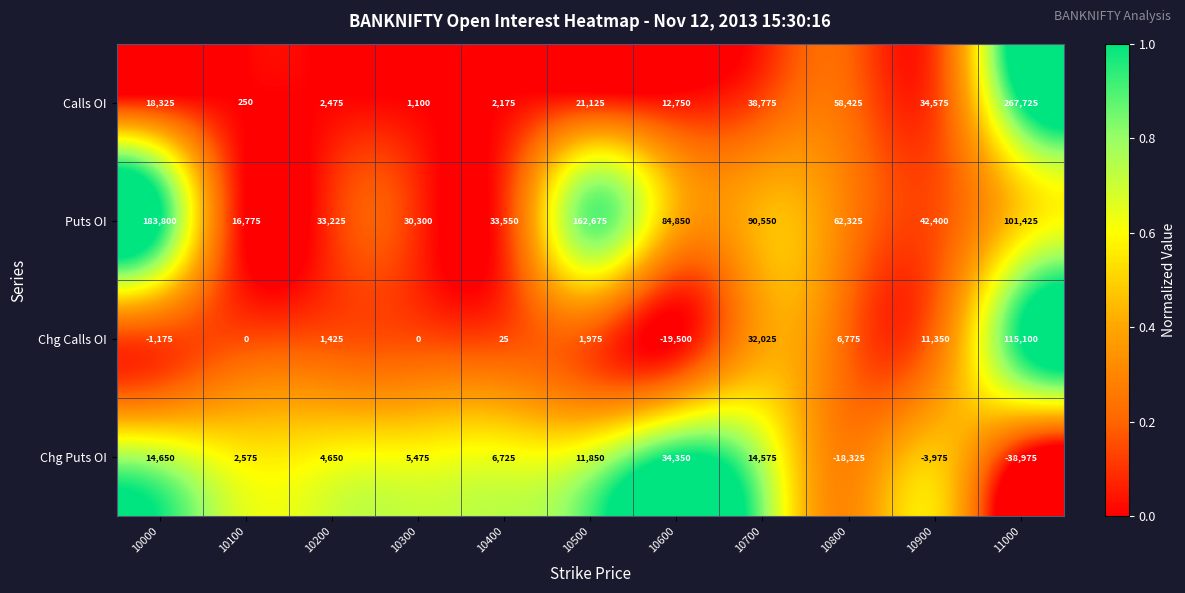

What is the total value across all series at 10700?

175925